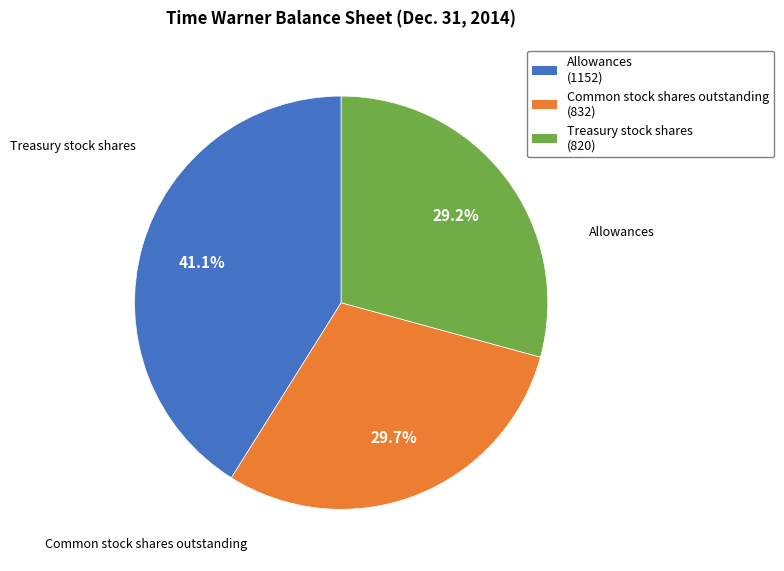

What is the change in value from Common stock shares outstanding to Treasury stock shares?

-12